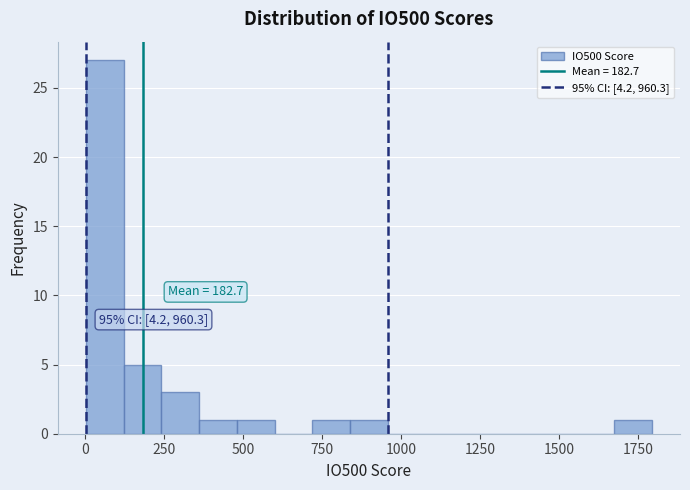

Around what value on the x-axis is the tallest bar? Give the approximate position of its centre, as read against the axis.

50